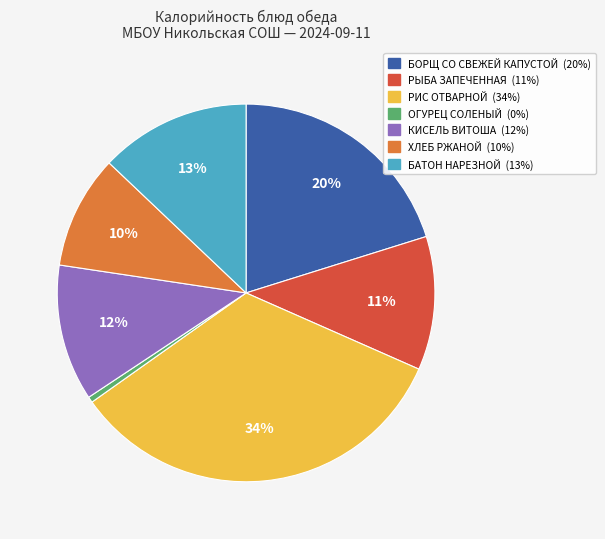

Does any single category account for the majority?

No